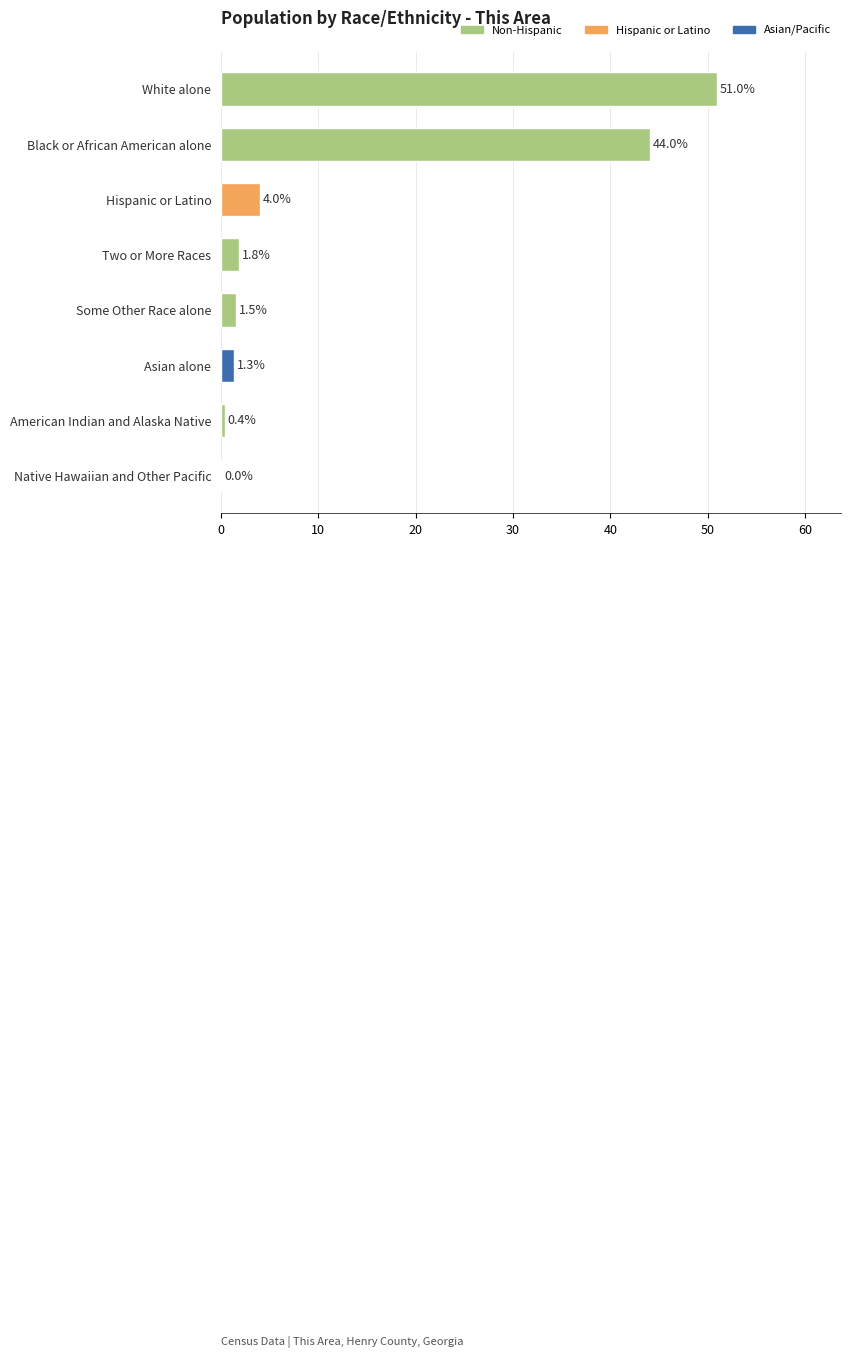

At which category does the chart reach its peak across all series?

White alone